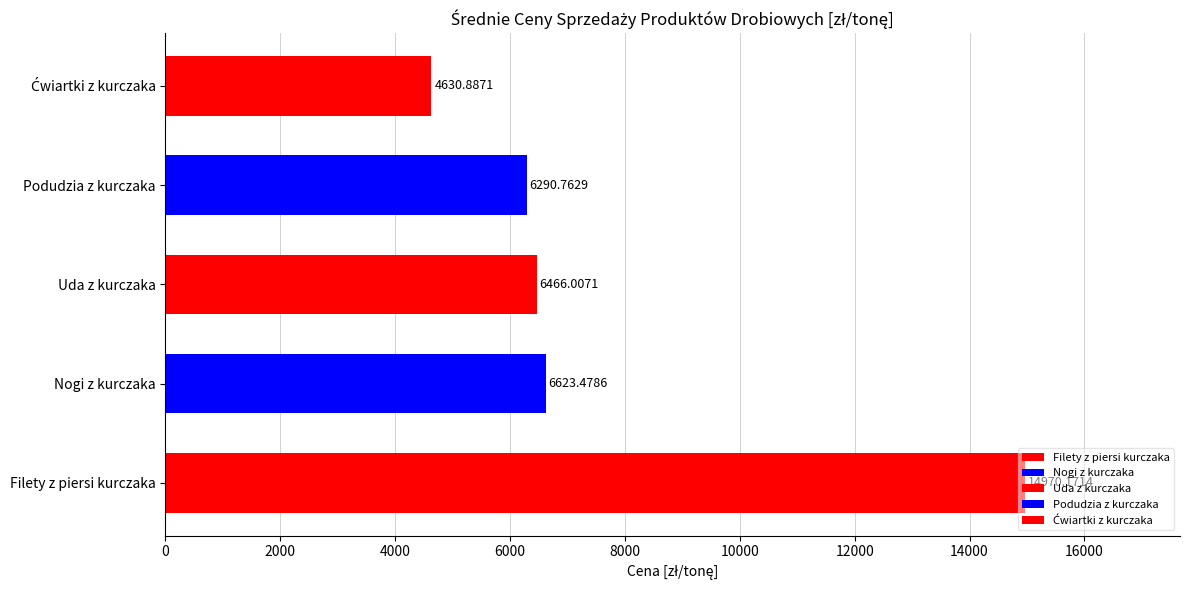

Which category has the highest value across all series?

Filety z piersi kurczaka